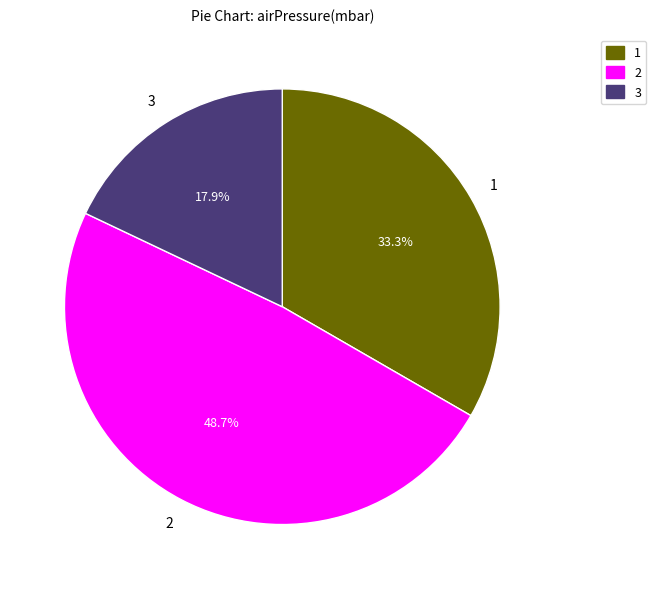

Is there a majority slice in this chart?

No